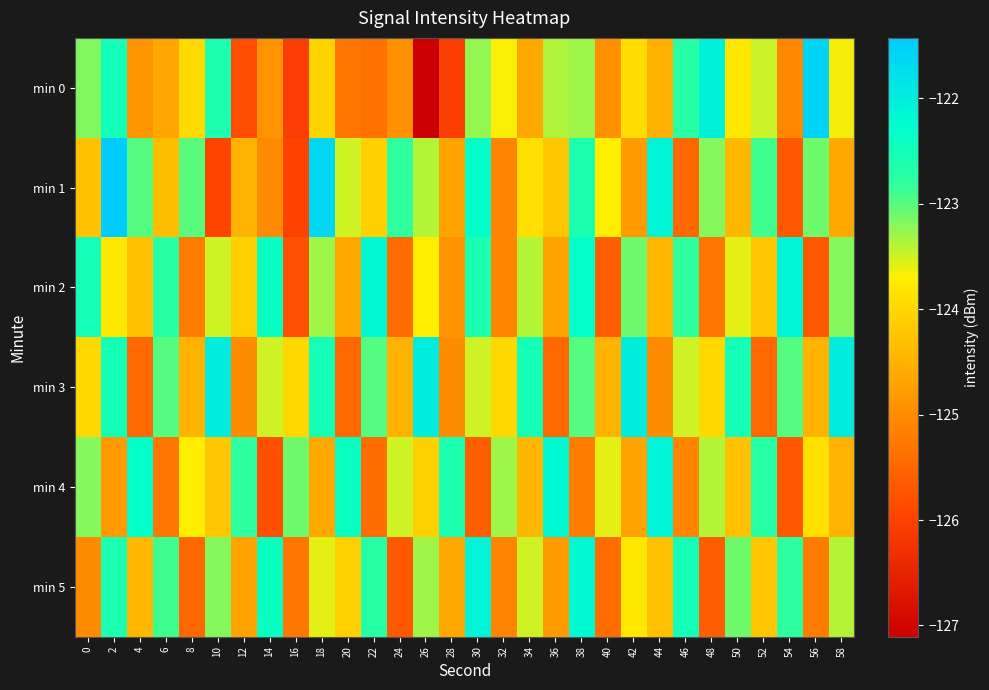

How many categories are shown in the chart?

30